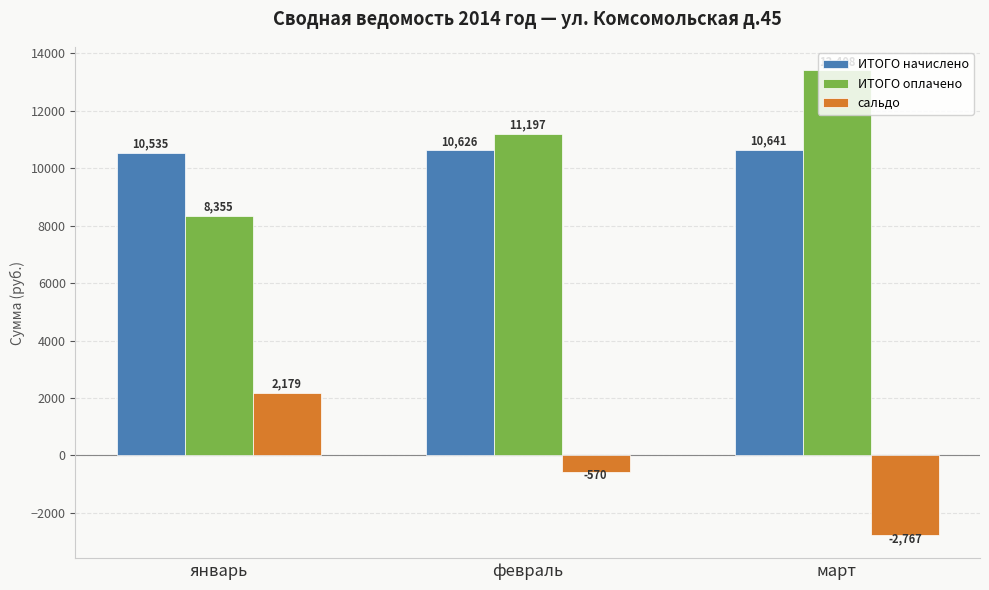

What is the sum of the сальдо values at март and январь?

-588.0